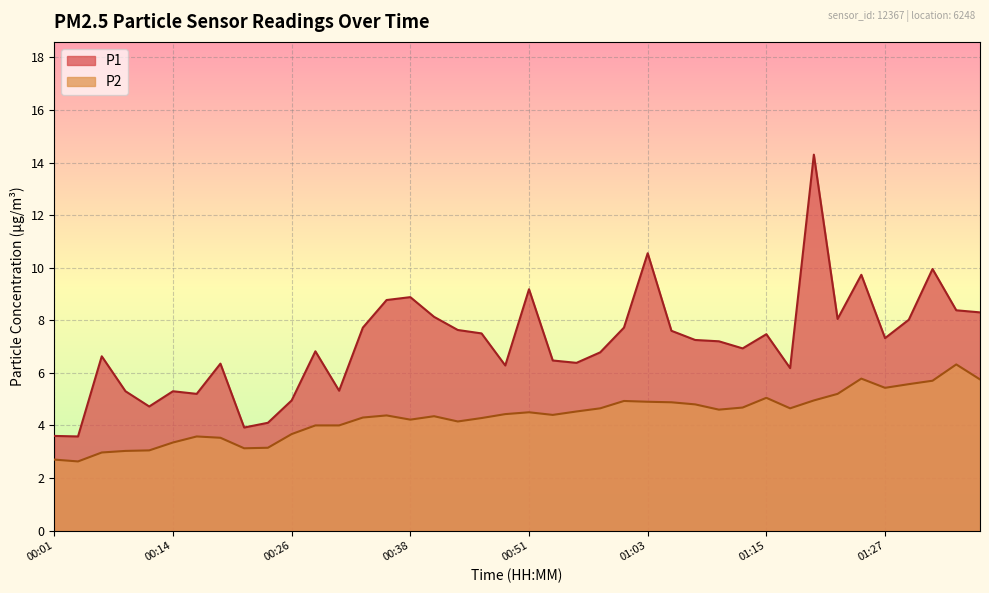

What is the difference between the second highest and minimum values in the P2 series?

3.2